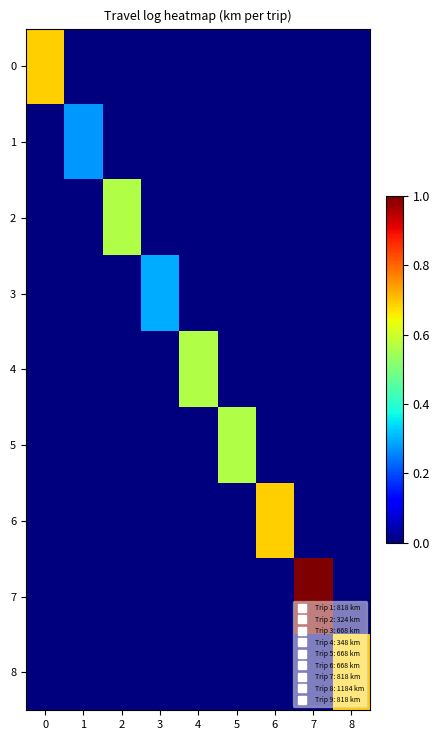

Which series has the largest total across all categories?

7